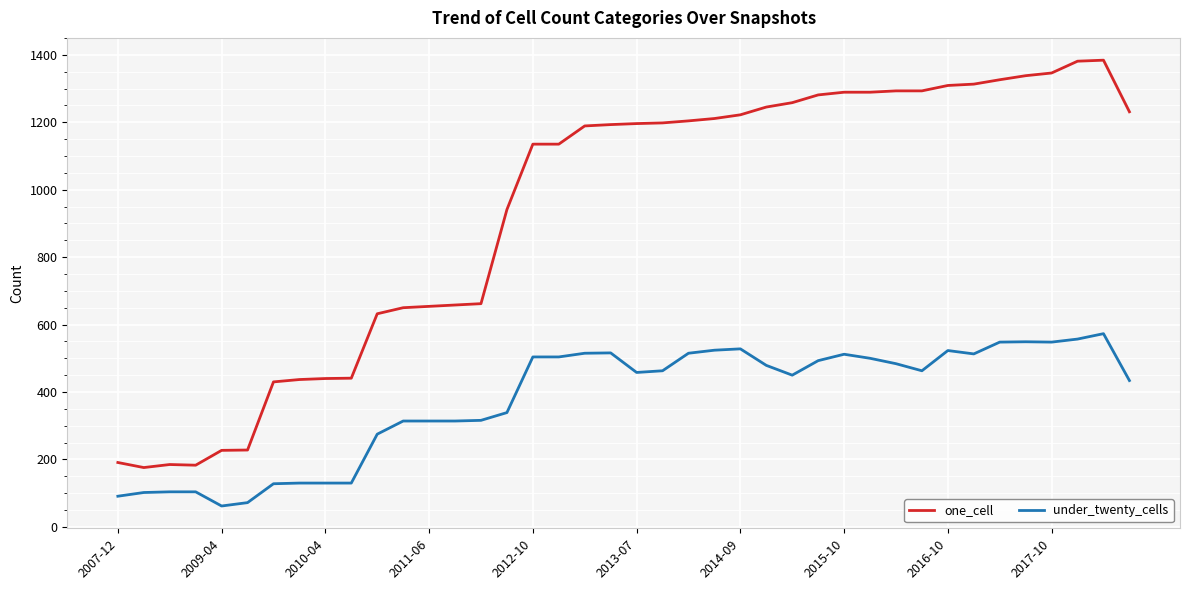

What is the maximum value shown in the chart?

1384